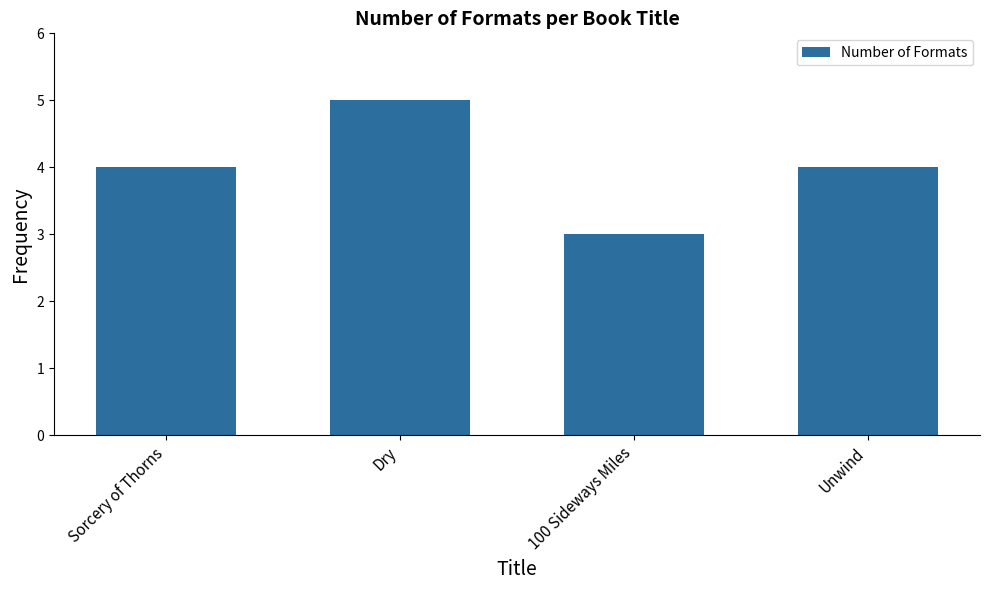

How many categories are shown in the chart?

4